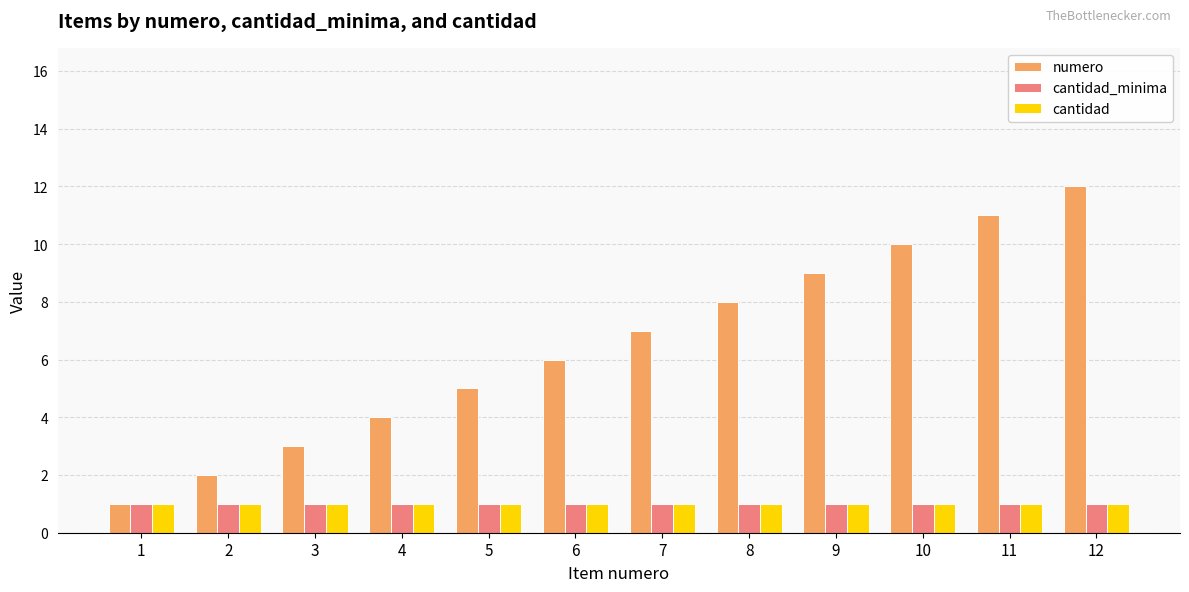

Is it true that cantidad equals 2 at 3?

False